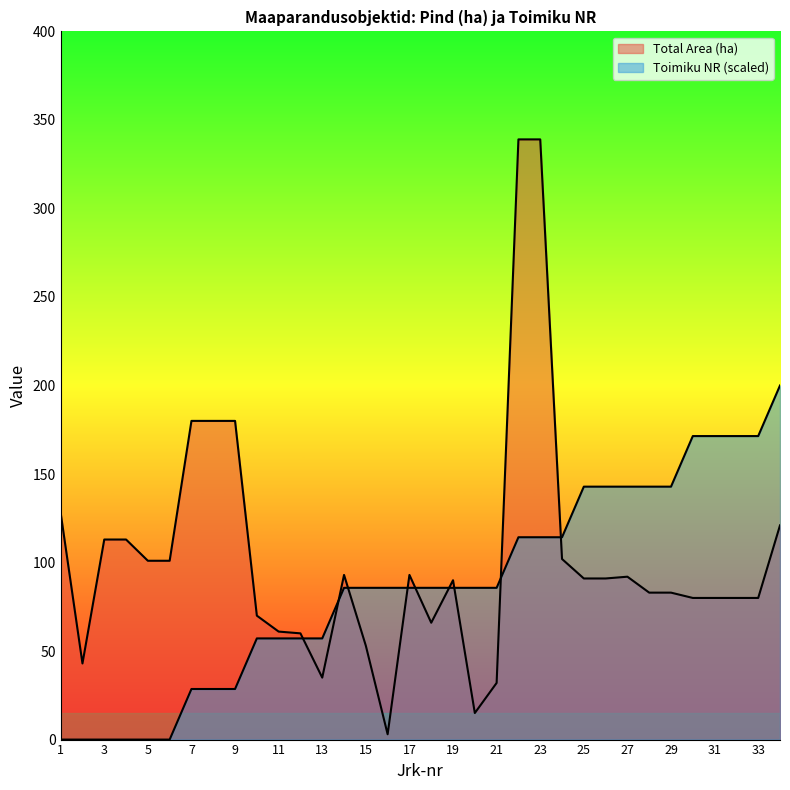

True or false: Toimiku NR has more than 2 interior local peaks.

False